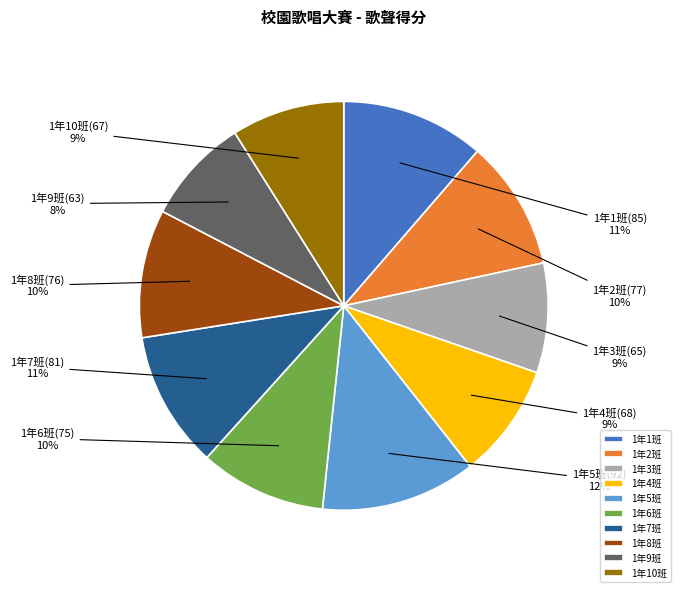

How many slices are in this pie chart?

10